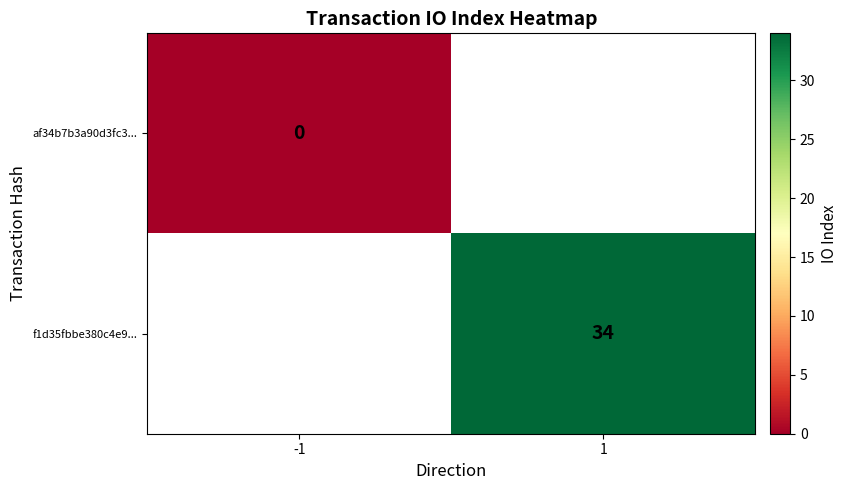

Is it true that f1d35fbbe380c4e9... equals 23 at 1?

False